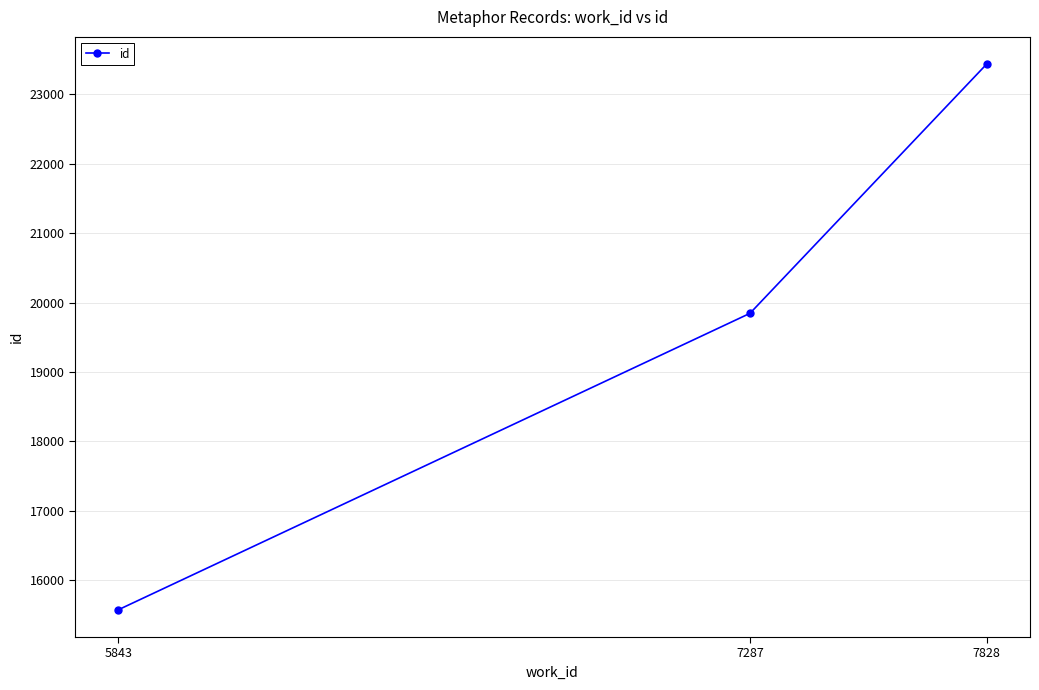

How many lines are shown in the chart?

1